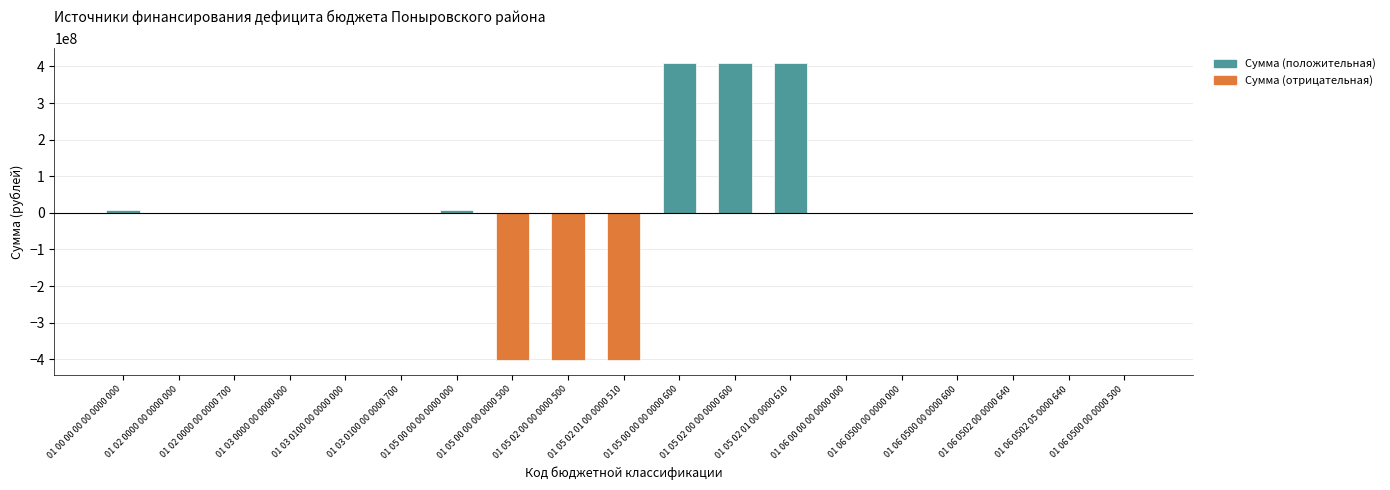

Reading left to right, transcribe all the data shown in this chart.

Сумма (положительная): 6984190	0	0	0	0	0	6984190	0	0	0	408531126	408531126	408531126	0	0	500000	500000	500000	0
Сумма (отрицательная): 0	0	0	0	0	0	0	-401546936	-401546936	-401546936	0	0	0	0	0	0	0	0	-500000